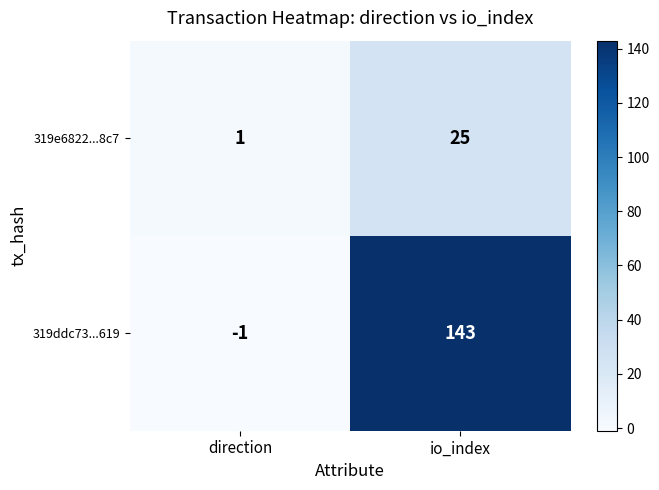

Where is 319e6822...8c7 nearest to the value 13?

direction